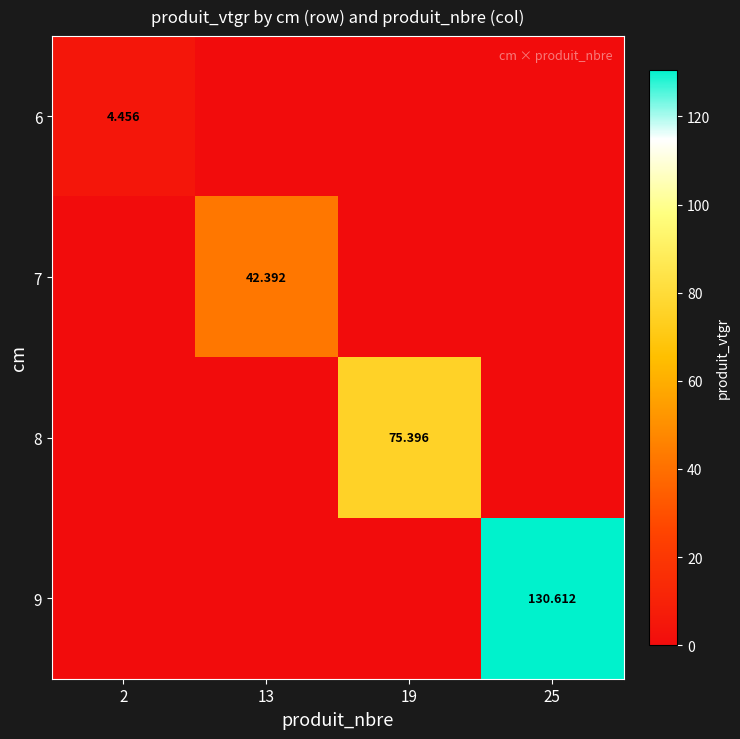

At which category does the chart reach its minimum across all series?

13